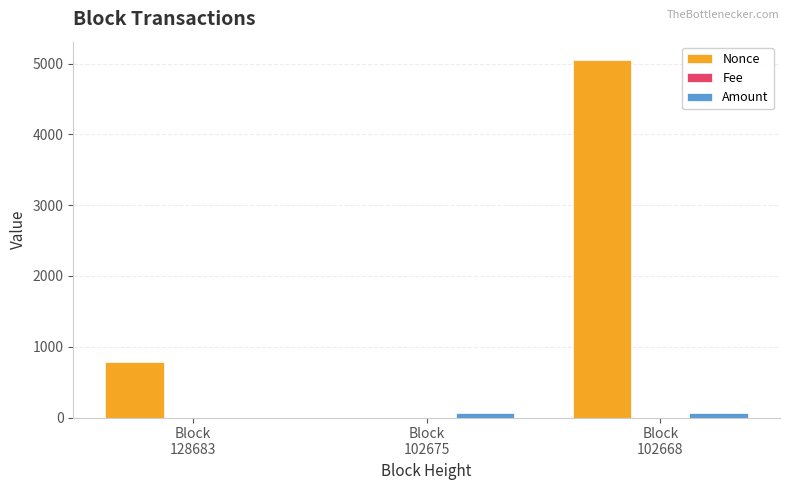

What is the total value across all series at Block
102668?

5121.2